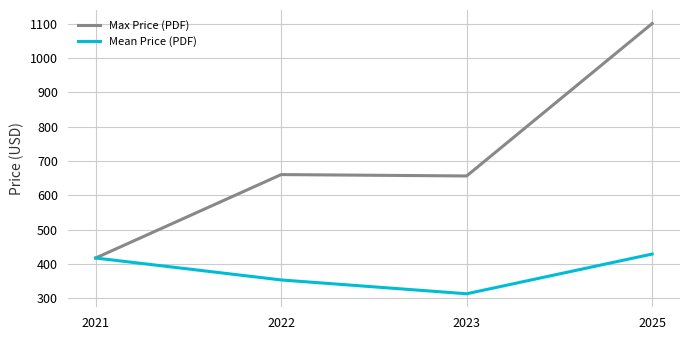

Is this an area chart (filled region under the line)?

No